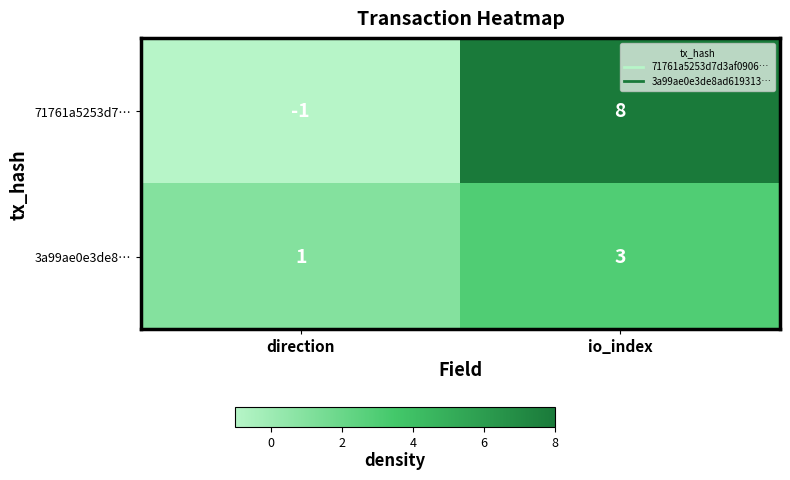

Which label corresponds to the smallest value in the chart?

direction